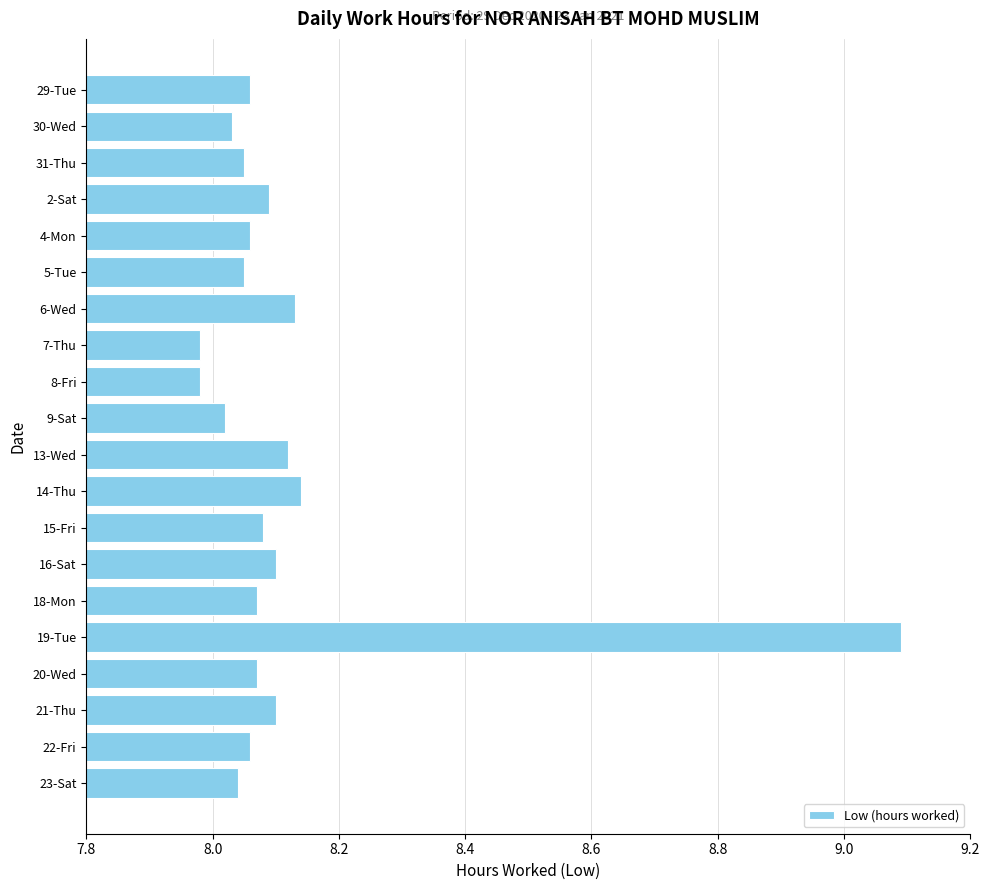

What is the difference between the maximum and minimum values?

1.1